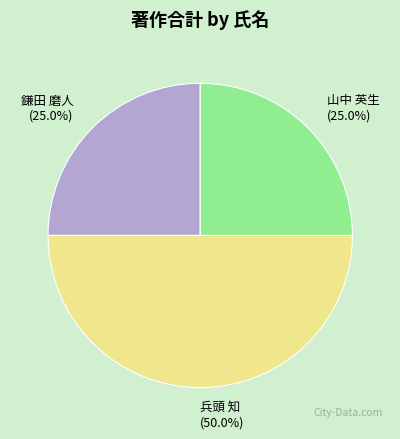

What is the ratio of the value at 山中 英生 to the value at 兵頭 知?

0.5